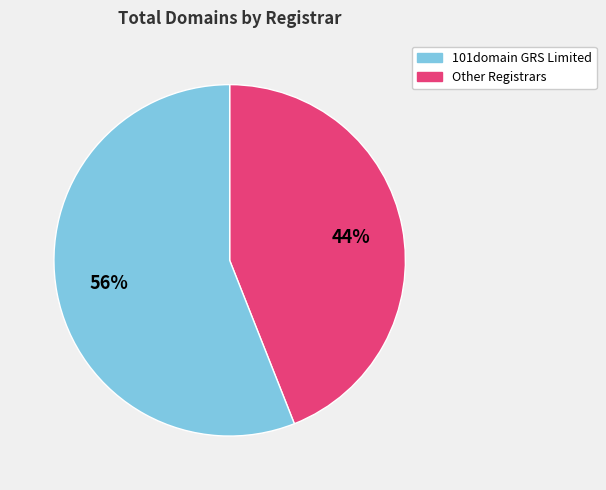

How many segments does this pie chart have?

2